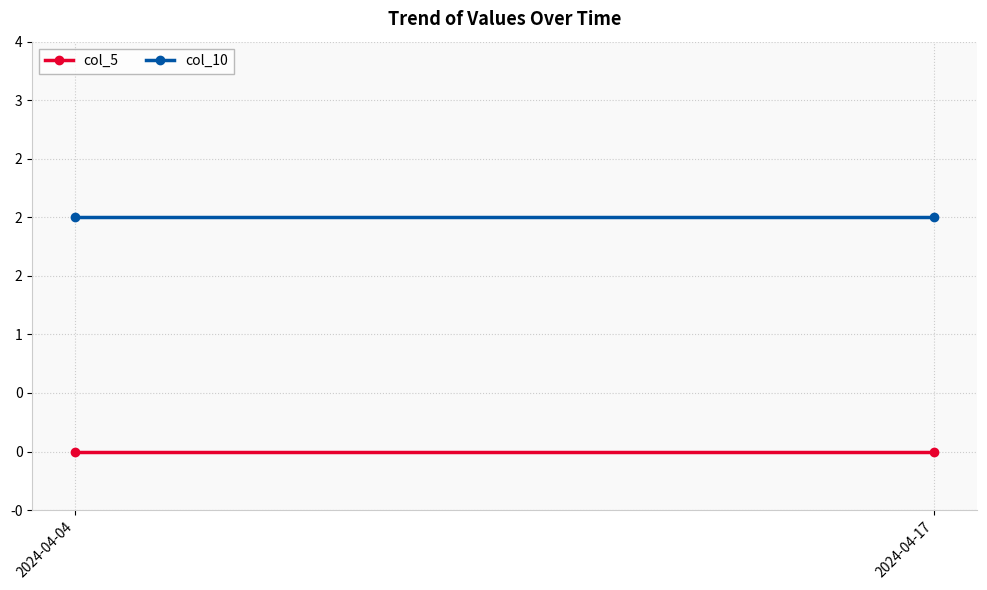

Which series has the widest spread of values?

col_5